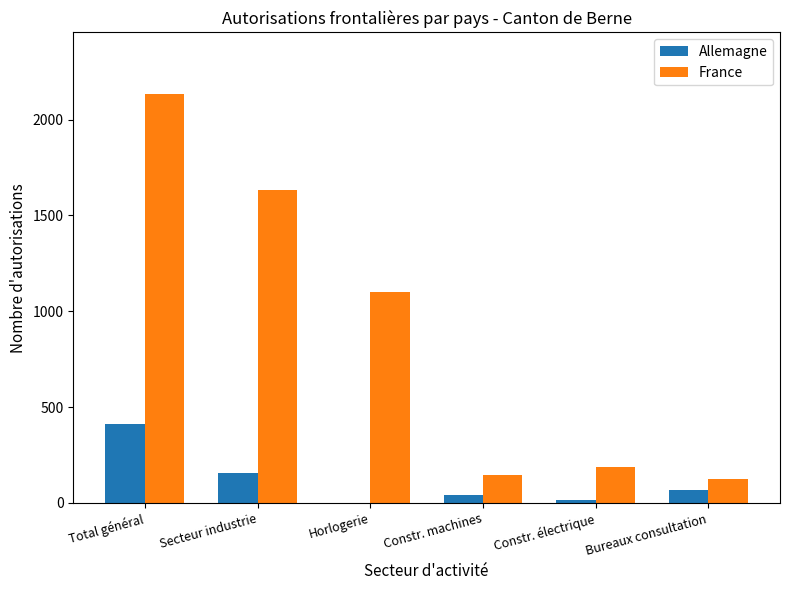

Count the number of categories in the chart.

6